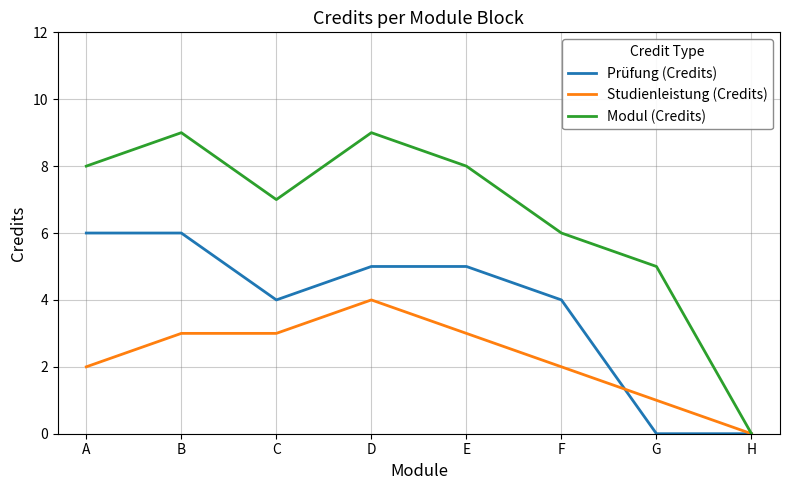

Between D and F, which series saw the biggest shift?

Modul (Credits)